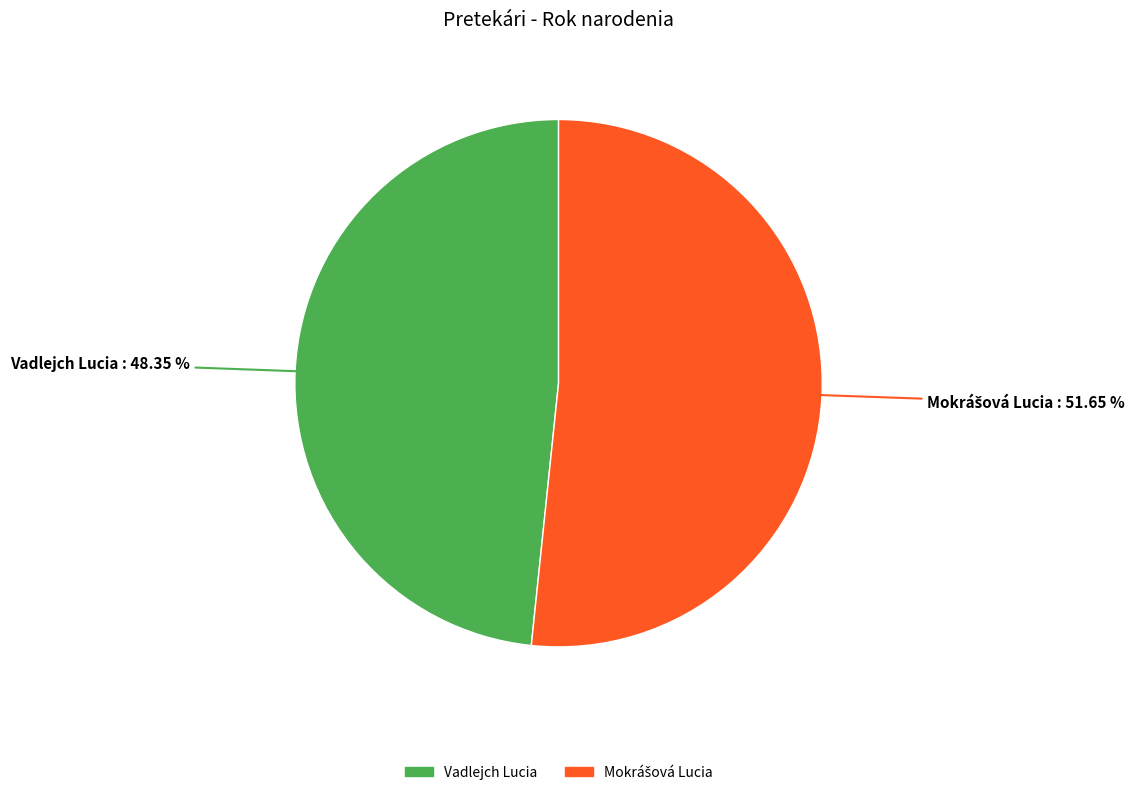

Does any single category account for the majority?

Yes